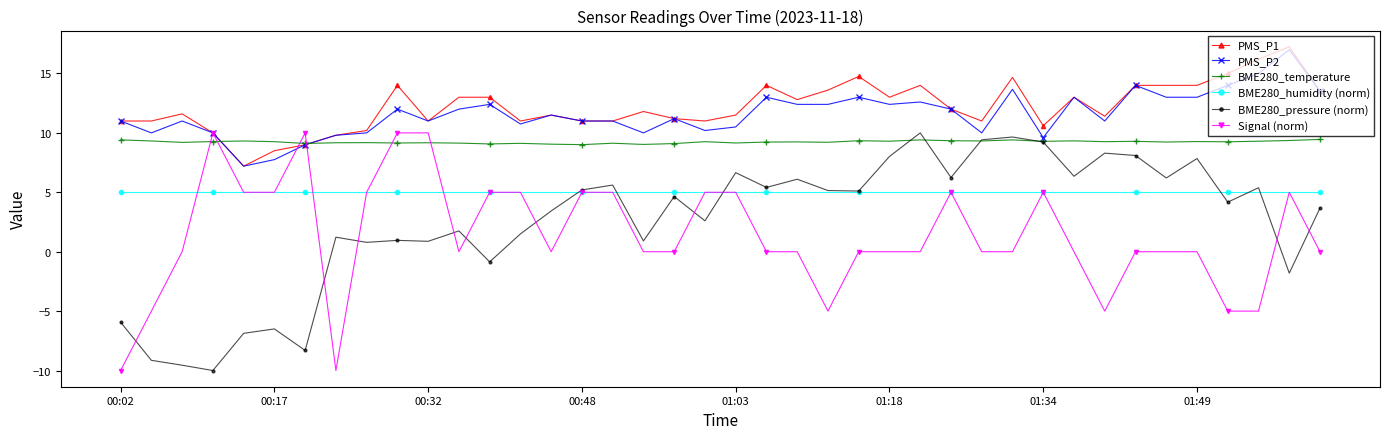

True or false: BME280_pressure (norm) has more than 2 interior local peaks.

True